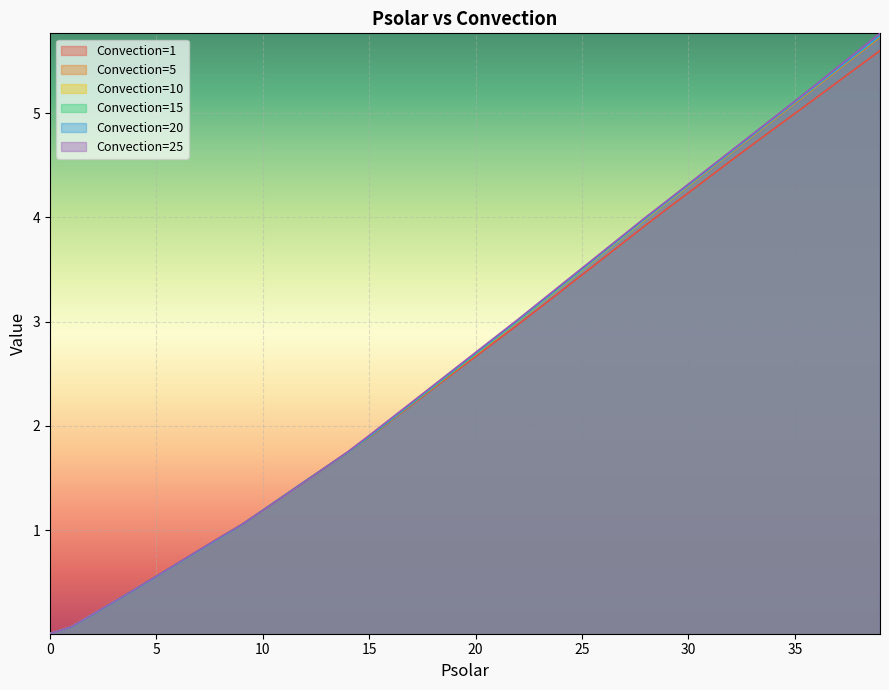

True or false: 10 has a value of 7.7 at 35.

False